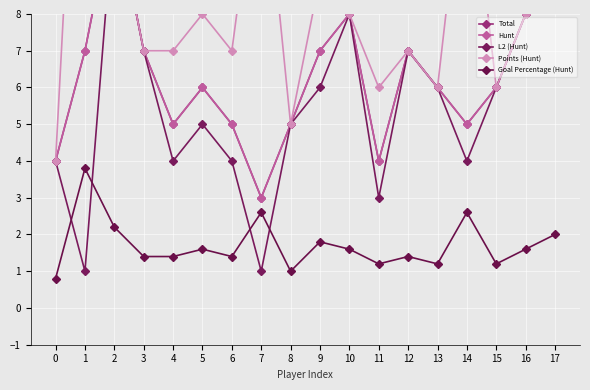

True or false: Total and Goal Percentage (Hunt) intersect in this chart.

False